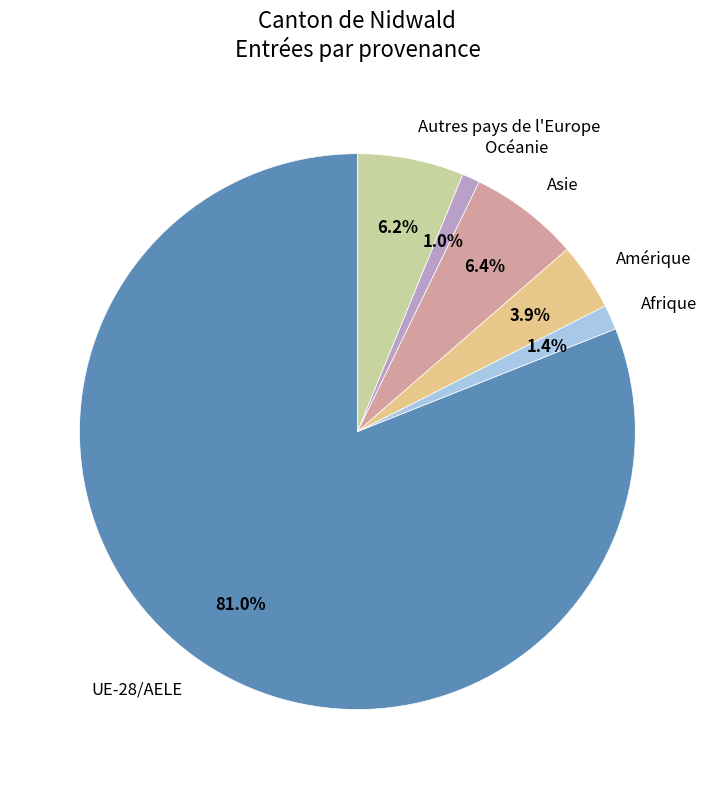

Which slice is the largest?

UE-28/AELE